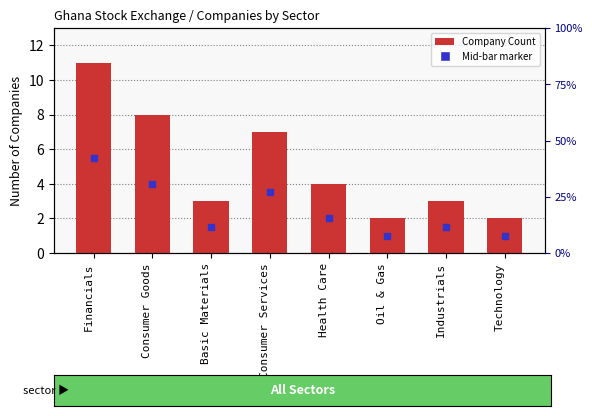

Where does the data first go above 4?

Financials